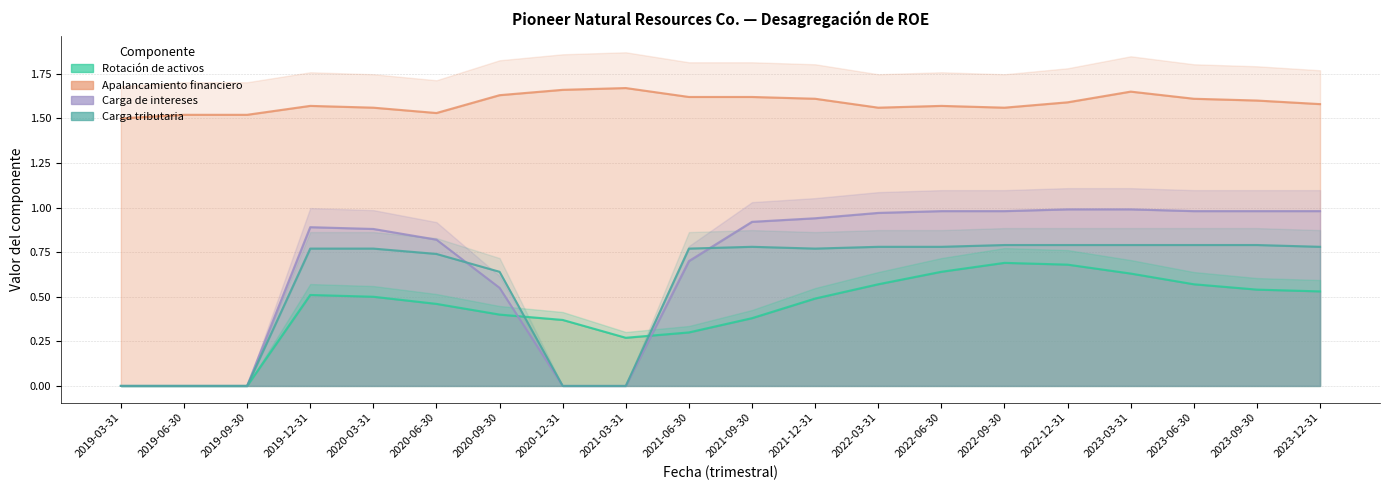

Where do Rotación de activos and Carga de intereses first cross each other?

2020-09-30 and 2020-12-31